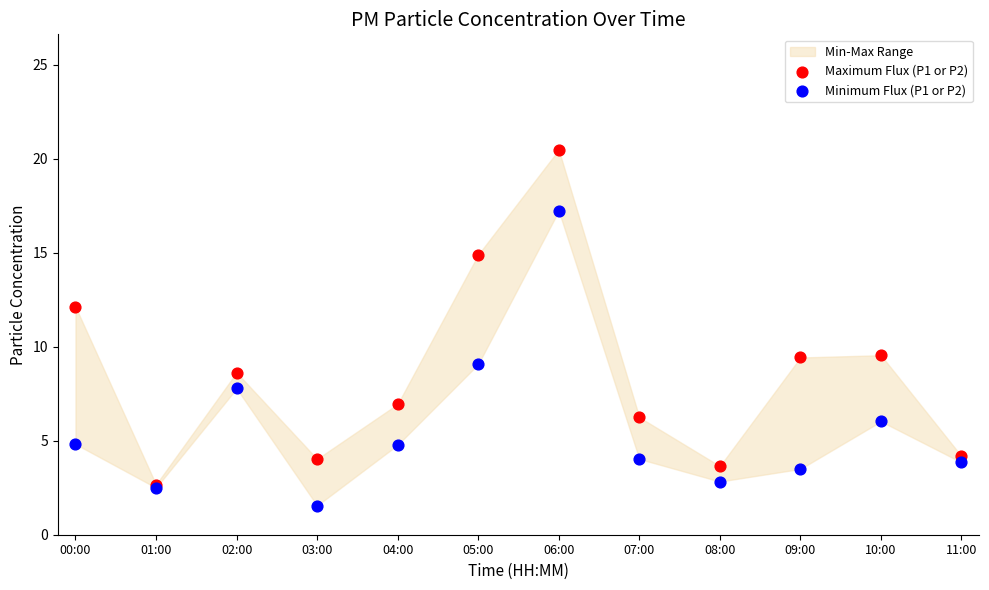

Across all series, what Y value is closest to 11?

12.1